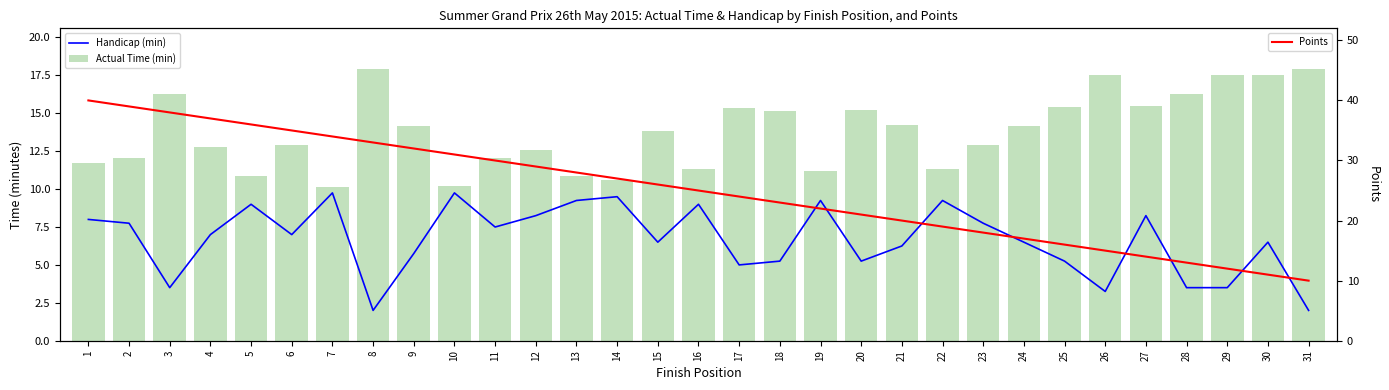

Reading left to right, list all the values displayed in this chart.

Handicap (min): 1=8.0	2=7.8	3=3.5	4=7.0	5=9.0	6=7.0	7=9.8	8=2.0	9=5.8	10=9.8	11=7.5	12=8.2	13=9.2	14=9.5	15=6.5	16=9.0	17=5.0	18=5.2	19=9.2	20=5.2	21=6.2	22=9.2	23=7.8	24=6.5	25=5.2	26=3.2	27=8.2	28=3.5	29=3.5	30=6.5	31=2.0
Actual Time (min): 1=11.8	2=12.0	3=16.3	4=12.8	5=10.8	6=12.9	7=10.2	8=17.9	9=14.2	10=10.2	11=12.0	12=12.6	13=10.9	14=10.6	15=13.8	16=11.3	17=15.4	18=15.2	19=11.2	20=15.2	21=14.2	22=11.3	23=12.9	24=14.2	25=15.4	26=17.5	27=15.4	28=16.3	29=17.5	30=17.5	31=17.9
Points: 1=40.0	2=39.0	3=38.0	4=37.0	5=36.0	6=35.0	7=34.0	8=33.0	9=32.0	10=31.0	11=30.0	12=29.0	13=28.0	14=27.0	15=26.0	16=25.0	17=24.0	18=23.0	19=22.0	20=21.0	21=20.0	22=19.0	23=18.0	24=17.0	25=16.0	26=15.0	27=14.0	28=13.0	29=12.0	30=11.0	31=10.0